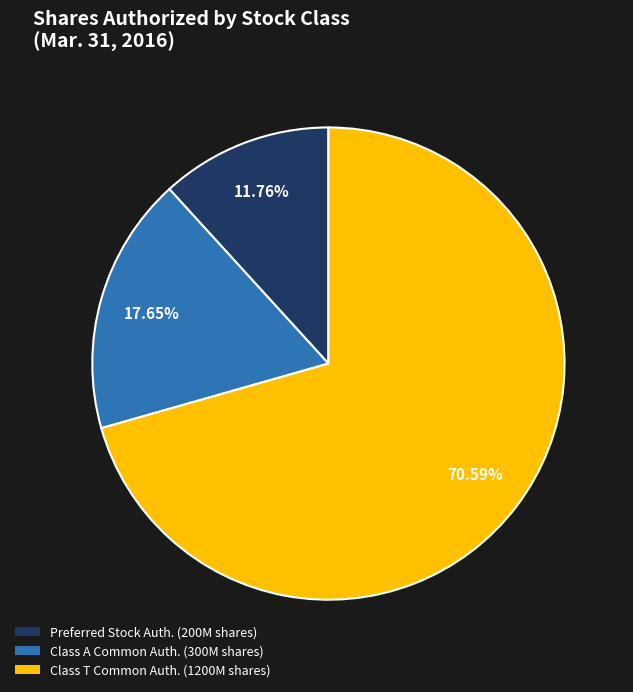

Rank the categories by value from highest to lowest.

Class T Common Auth. (1200M shares), Class A Common Auth. (300M shares), Preferred Stock Auth. (200M shares)